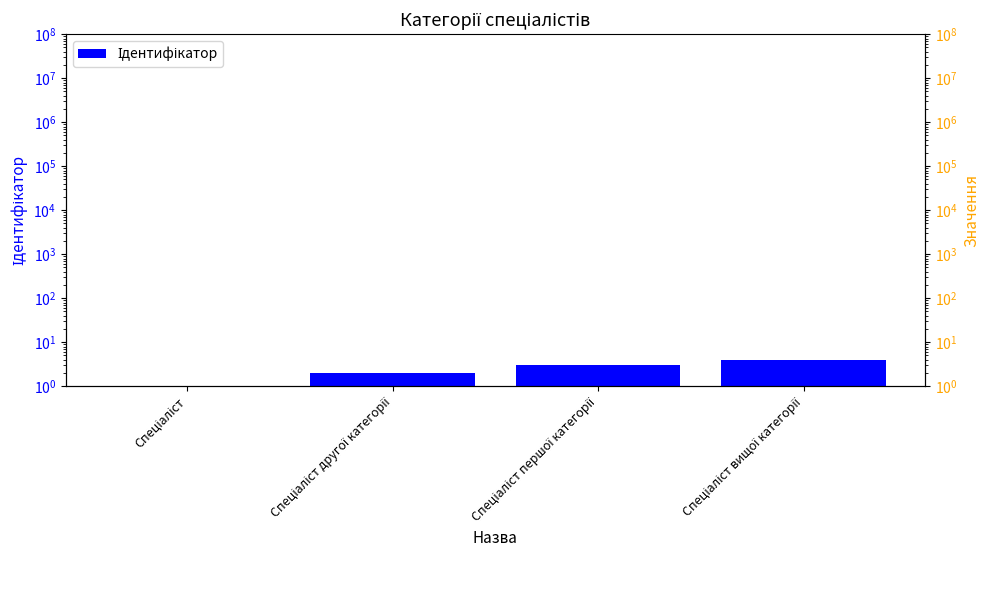

What is the ratio of the value at Спеціаліст вищої категорії to the value at Спеціаліст першої категорії?

1.3